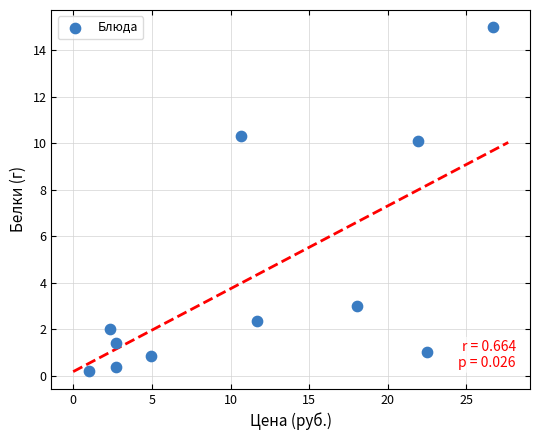

What is the range of X values (max minus min)?

25.7